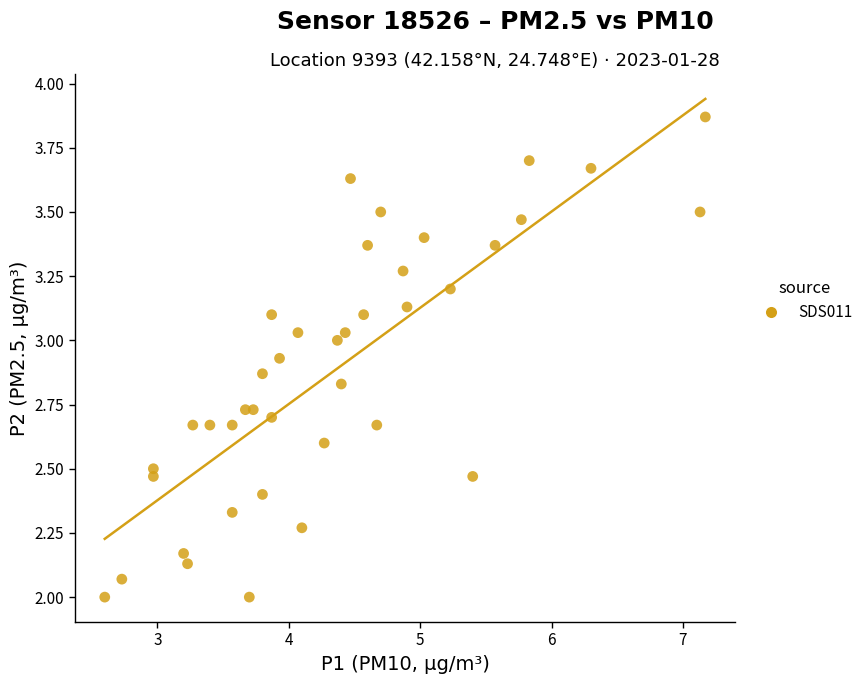

What is the range of X values (max minus min)?

4.6